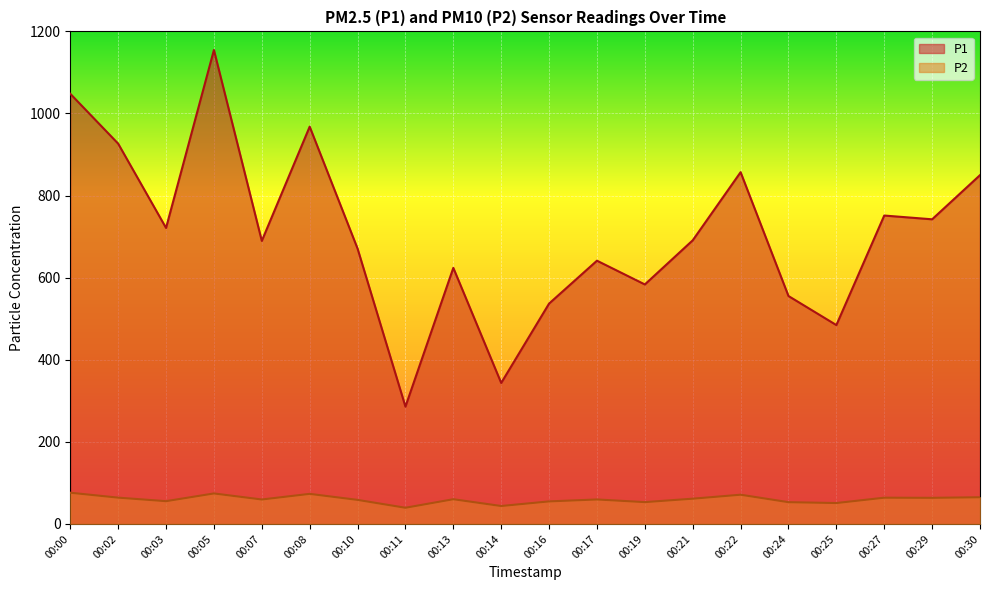

What is the difference between the maximum and minimum values in the P2 series?

36.6